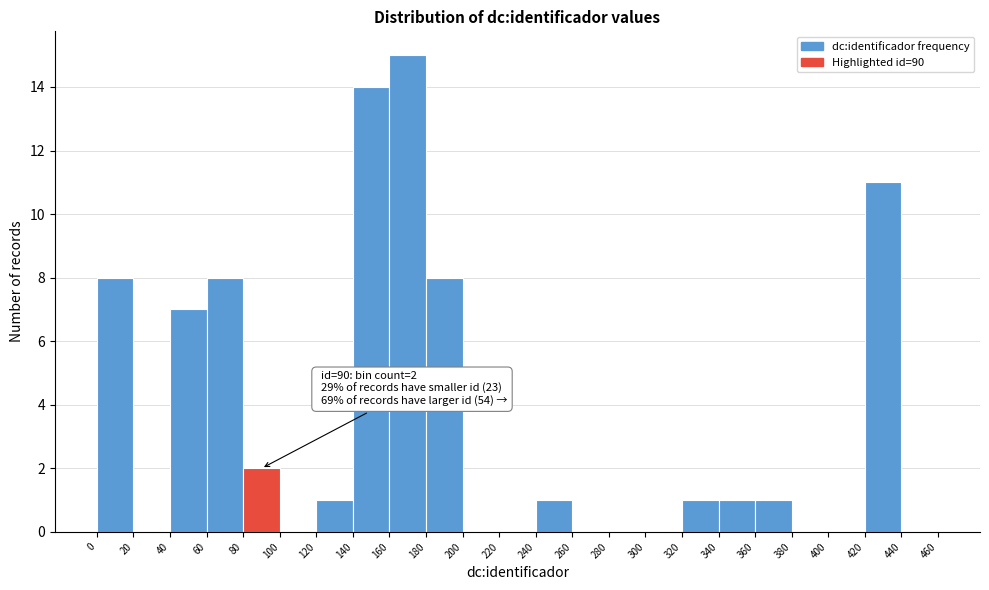

Which range on the x-axis has the tallest bar?

160 to 180